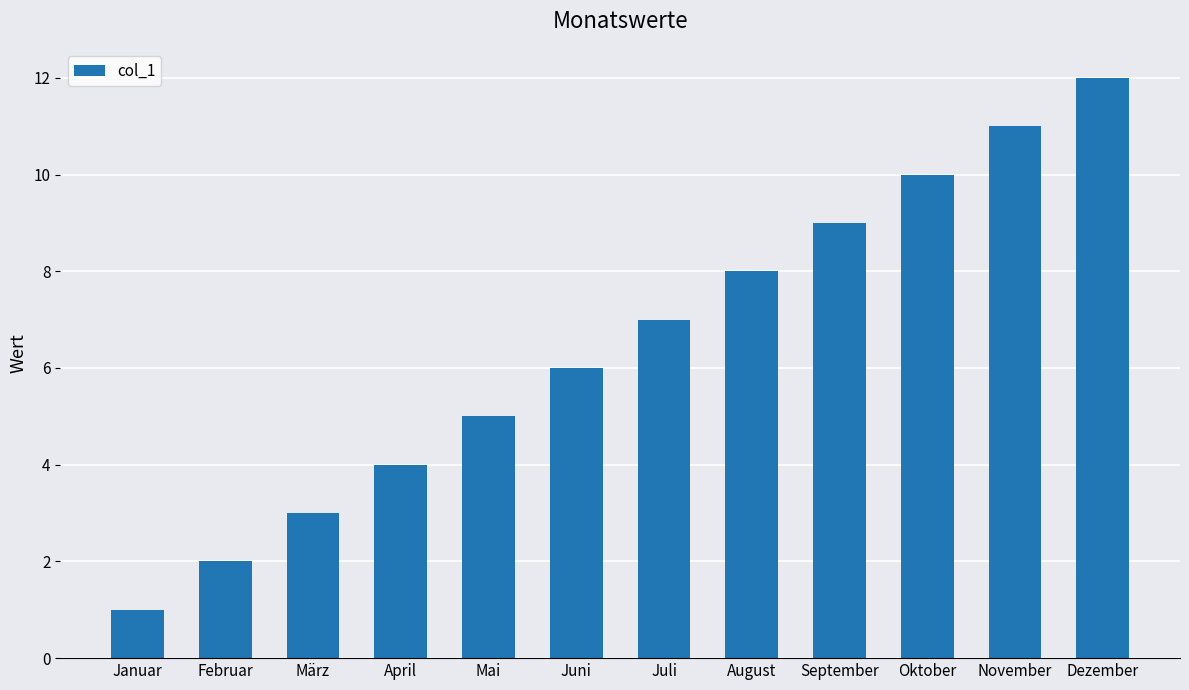

Count the number of categories in the chart.

12